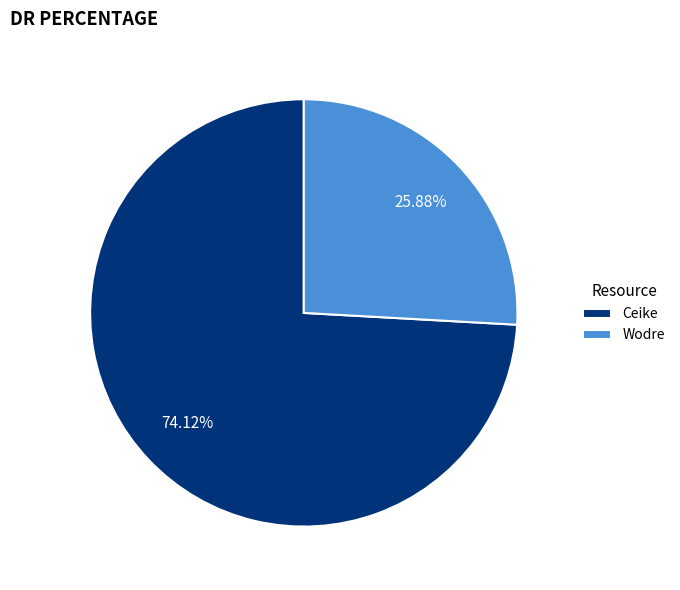

Combined, do Wodre and Ceike account for over 50%?

Yes